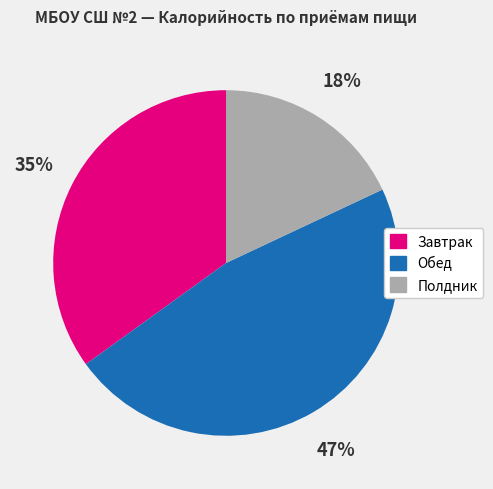

Is there a majority slice in this chart?

No